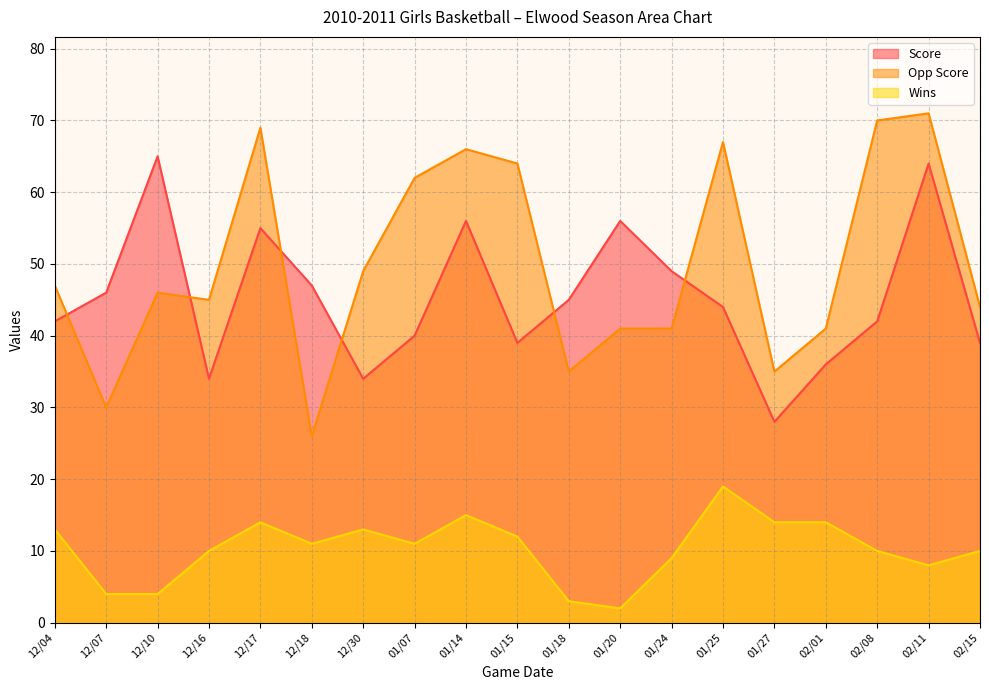

Rank the series at 02/01 from highest to lowest value.

Opp Score, Score, Wins